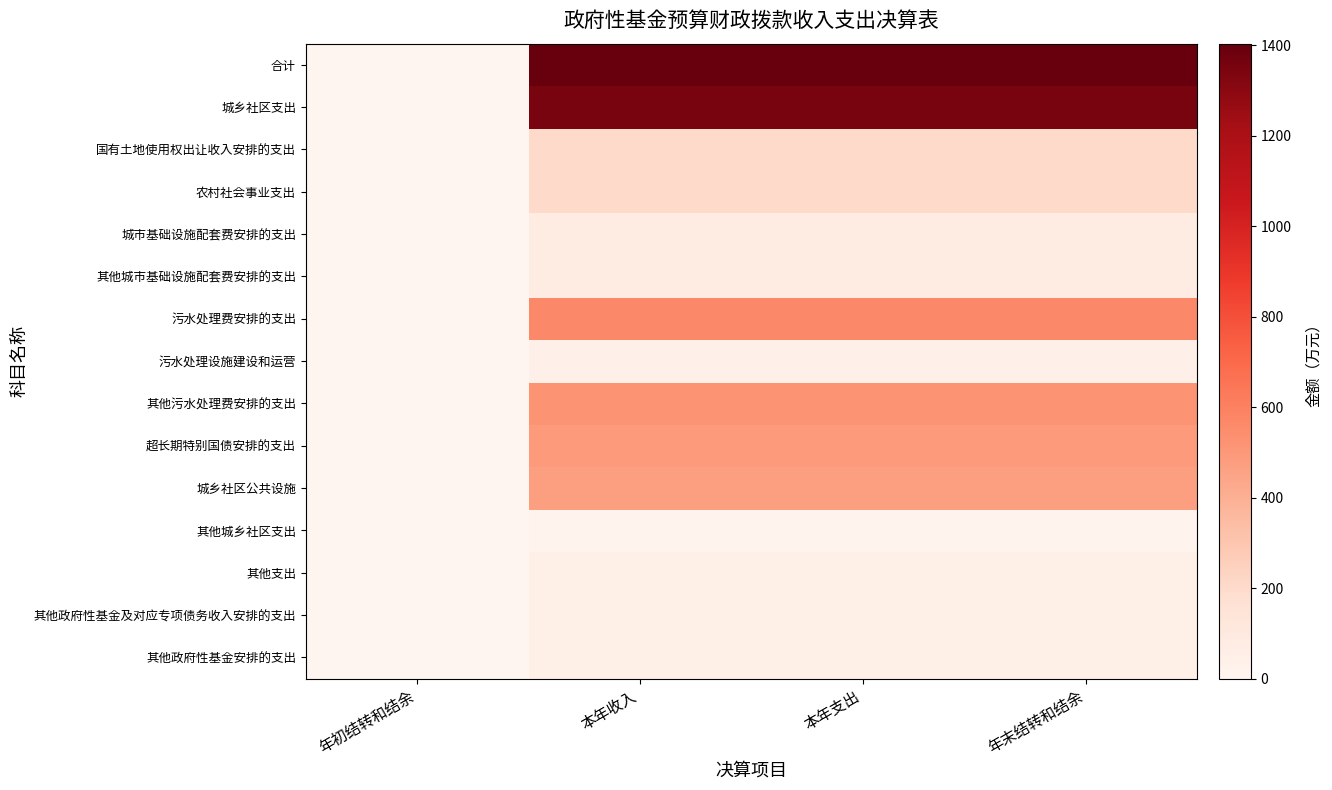

Reading left to right, list all the values displayed in this chart.

合计: 年初结转和结余=0.0	本年收入=1403.4	本年支出=1403.4	年末结转和结余=1403.4
城乡社区支出: 年初结转和结余=0.0	本年收入=1350.8	本年支出=1350.8	年末结转和结余=1350.8
国有土地使用权出让收入安排的支出: 年初结转和结余=0.0	本年收入=208.1	本年支出=208.1	年末结转和结余=208.1
农村社会事业支出: 年初结转和结余=0.0	本年收入=208.1	本年支出=208.1	年末结转和结余=208.1
城市基础设施配套费安排的支出: 年初结转和结余=0.0	本年收入=87.2	本年支出=87.2	年末结转和结余=87.2
其他城市基础设施配套费安排的支出: 年初结转和结余=0.0	本年收入=87.2	本年支出=87.2	年末结转和结余=87.2
污水处理费安排的支出: 年初结转和结余=0.0	本年收入=567.4	本年支出=567.4	年末结转和结余=567.4
污水处理设施建设和运营: 年初结转和结余=0.0	本年收入=47.4	本年支出=47.4	年末结转和结余=47.4
其他污水处理费安排的支出: 年初结转和结余=0.0	本年收入=520.0	本年支出=520.0	年末结转和结余=520.0
超长期特别国债安排的支出: 年初结转和结余=0.0	本年收入=488.1	本年支出=488.1	年末结转和结余=488.1
城乡社区公共设施: 年初结转和结余=0.0	本年收入=467.4	本年支出=467.4	年末结转和结余=467.4
其他城乡社区支出: 年初结转和结余=0.0	本年收入=20.7	本年支出=20.7	年末结转和结余=20.7
其他支出: 年初结转和结余=0.0	本年收入=52.6	本年支出=52.6	年末结转和结余=52.6
其他政府性基金及对应专项债务收入安排的支出: 年初结转和结余=0.0	本年收入=52.6	本年支出=52.6	年末结转和结余=52.6
其他政府性基金安排的支出: 年初结转和结余=0.0	本年收入=52.6	本年支出=52.6	年末结转和结余=52.6